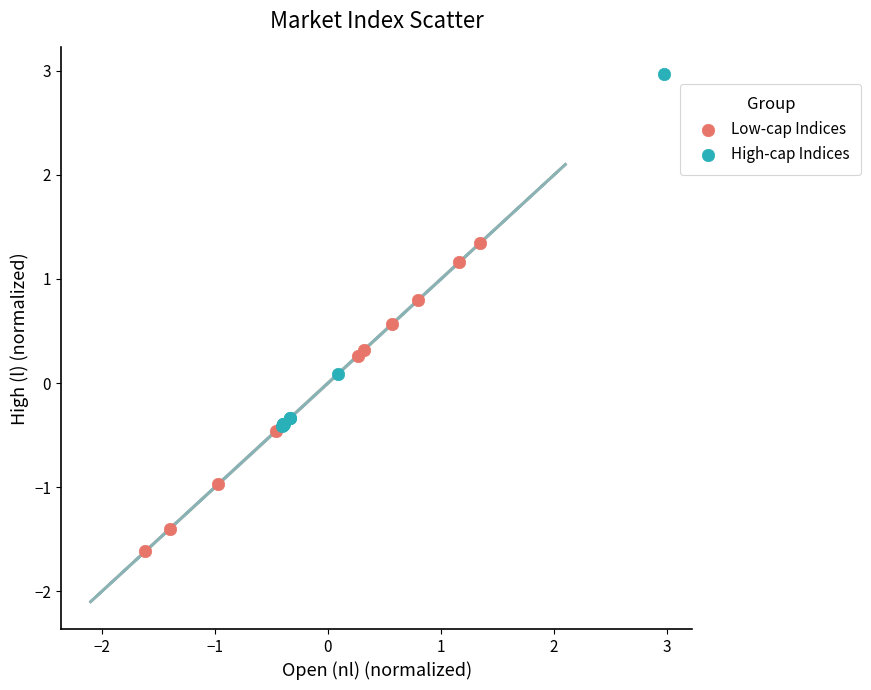

Which series contains the lowest Y value?

Low-cap Indices